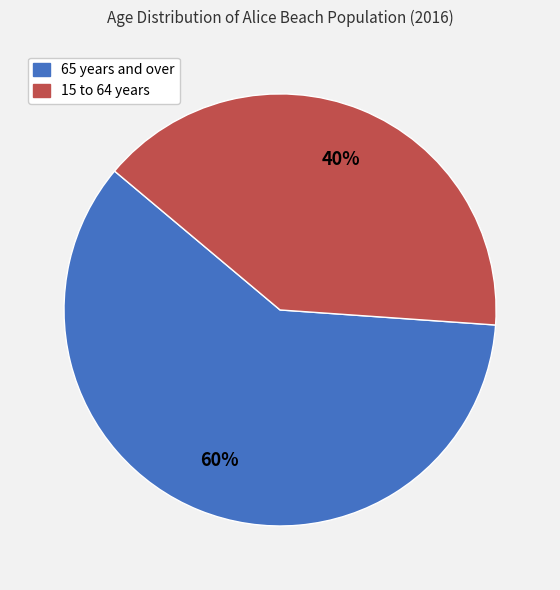

Is it true that 65 years and over is 60% of the pie?

True